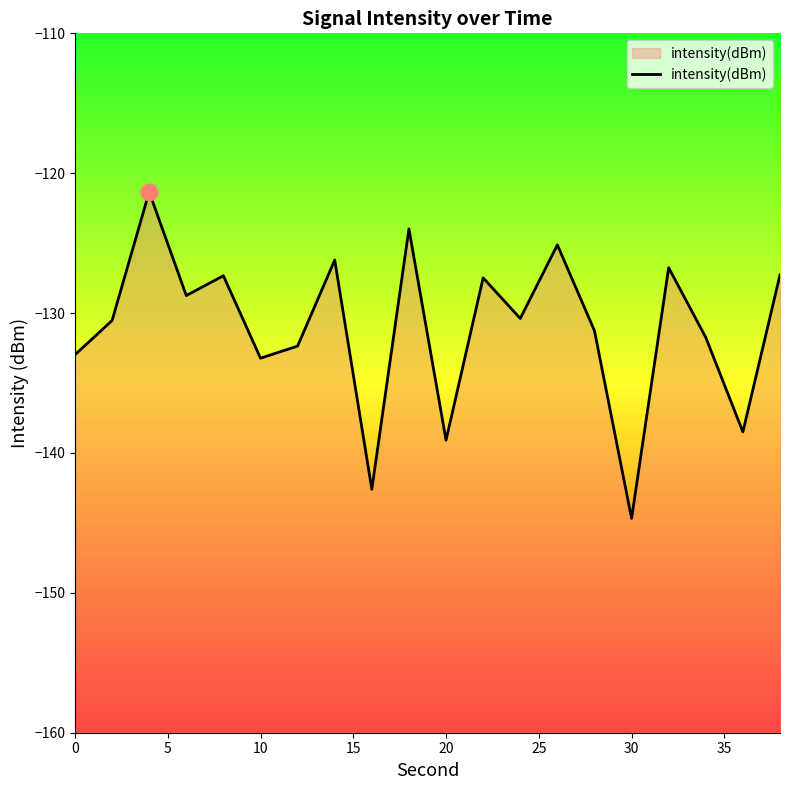

How many lines are shown in the chart?

1